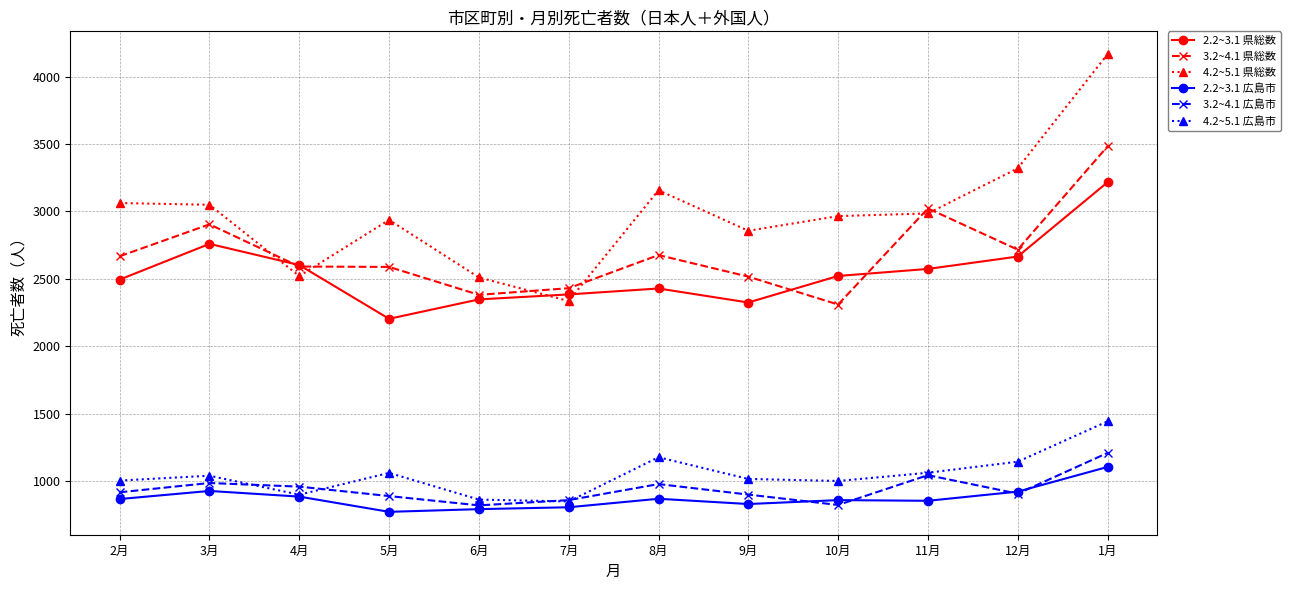

At how many categories does at least one series exceed 3396?

1